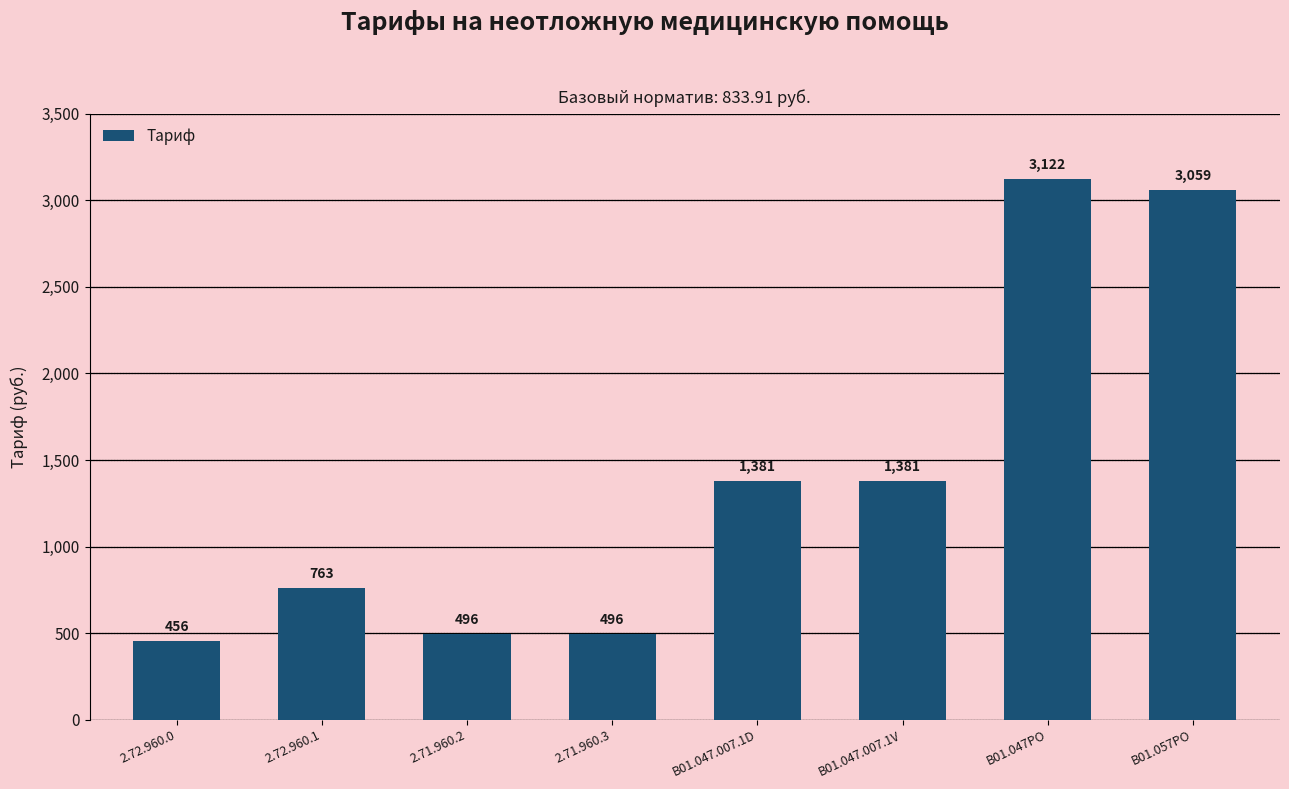

What is the sum of all values?

11154